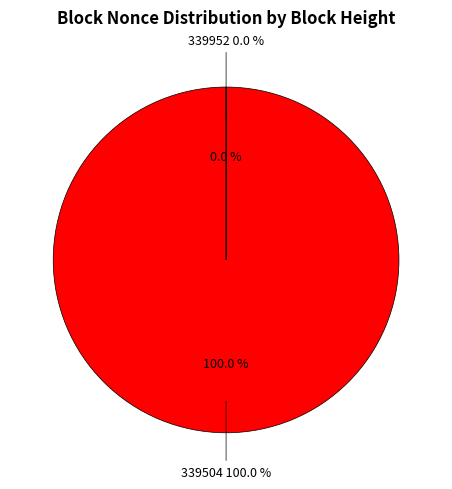

Rank the categories by value from lowest to highest.

339952, 339504